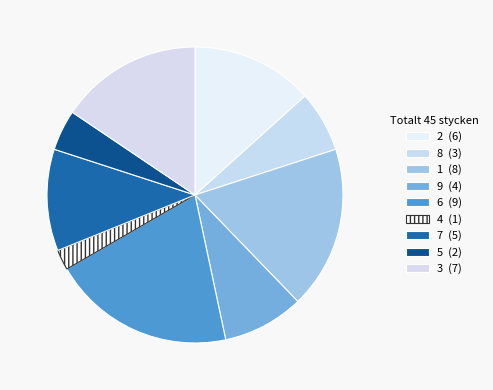

How many slices are in this pie chart?

9